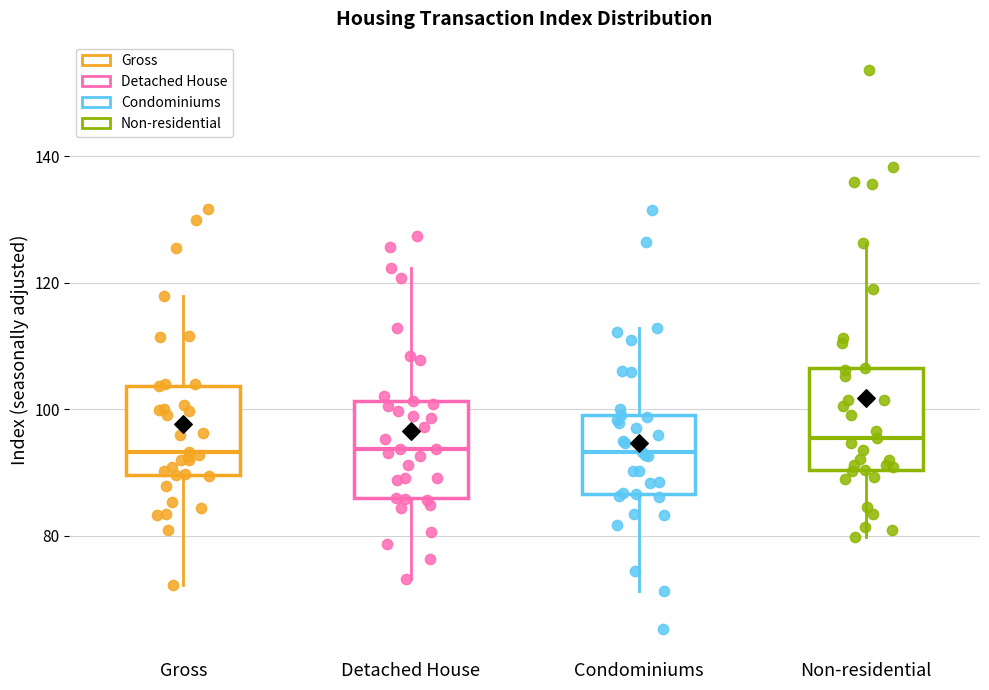

Reading left to right, transcribe this box plot: for each box, give where its median line is, the range the box spans, and where its two whiskers end, as read against the y-axis. The values are not printed on the chart, so give them approximately, as read against the axis.

Gross: median 94, box 90 to 104, whiskers 72 to 118
Detached House: median 94, box 86 to 102, whiskers 74 to 122
Condominiums: median 94, box 86 to 100, whiskers 72 to 112
Non-residential: median 96, box 90 to 106, whiskers 80 to 126